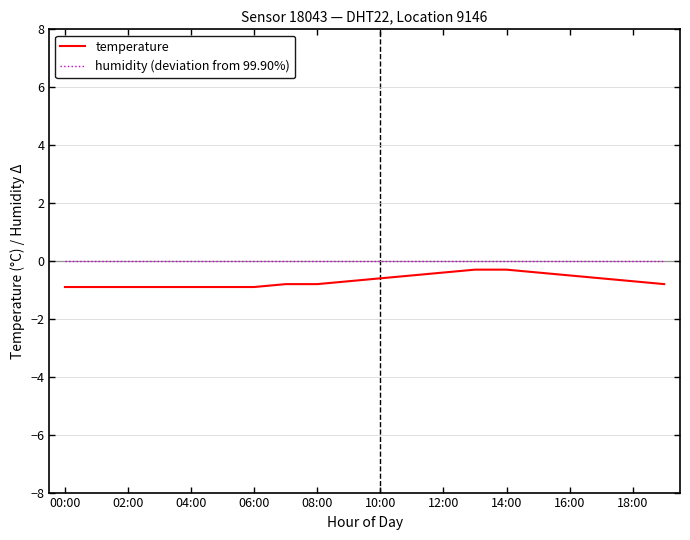

List the series in order of their overall mean, lowest first.

temperature, humidity (deviation from 99.90%)